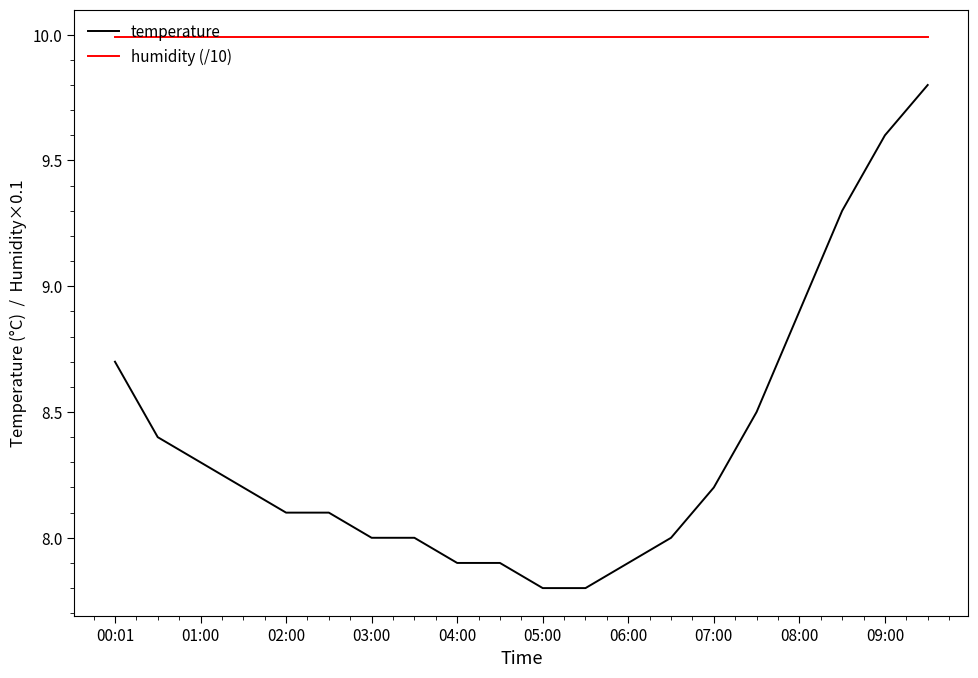

True or false: temperature and humidity (/10) intersect in this chart.

False